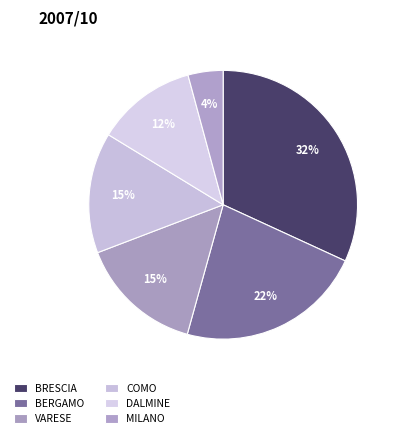

Count the number of slices in the pie.

6